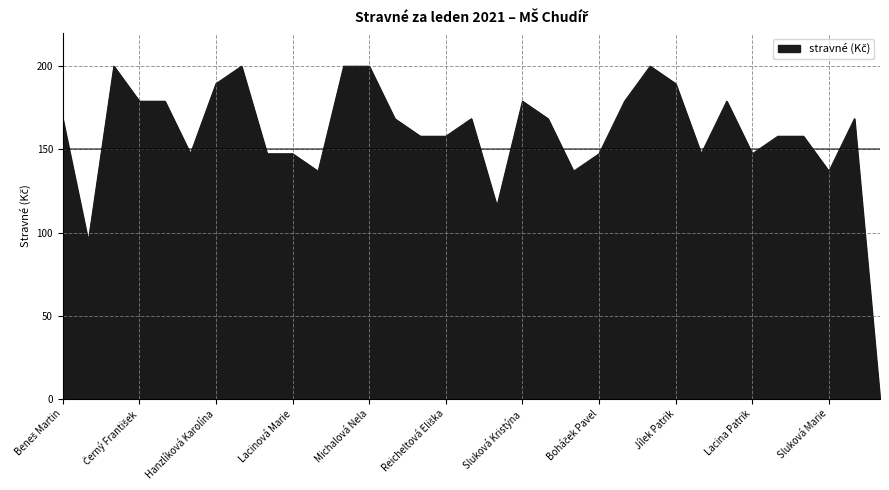

What is the maximum value shown in the chart?

200.0